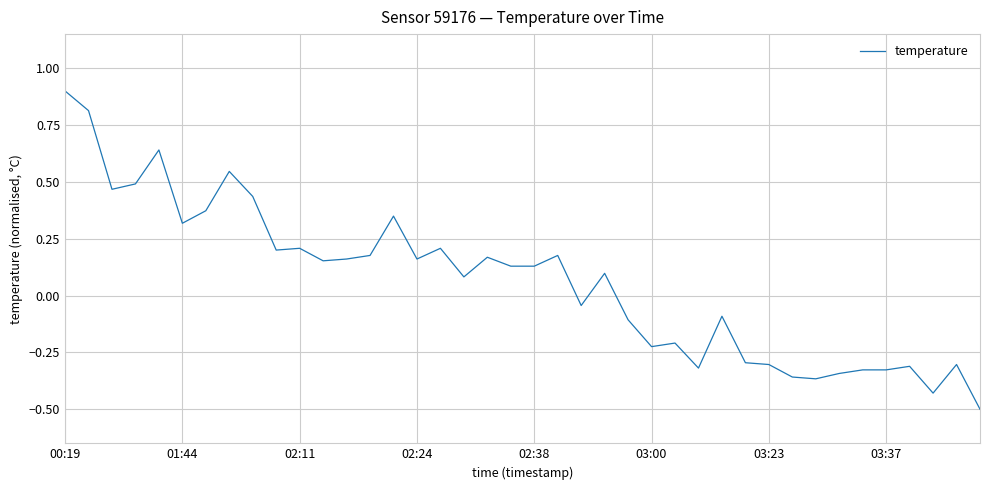

What is the greatest value displayed?

0.9